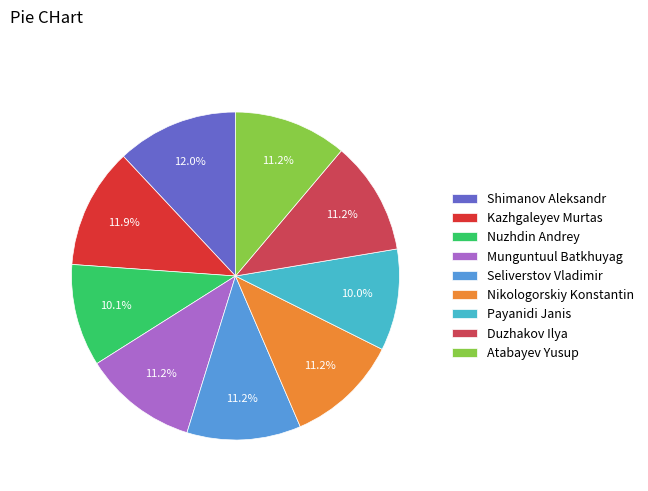

Is there any slice that represents more than half of the pie?

No